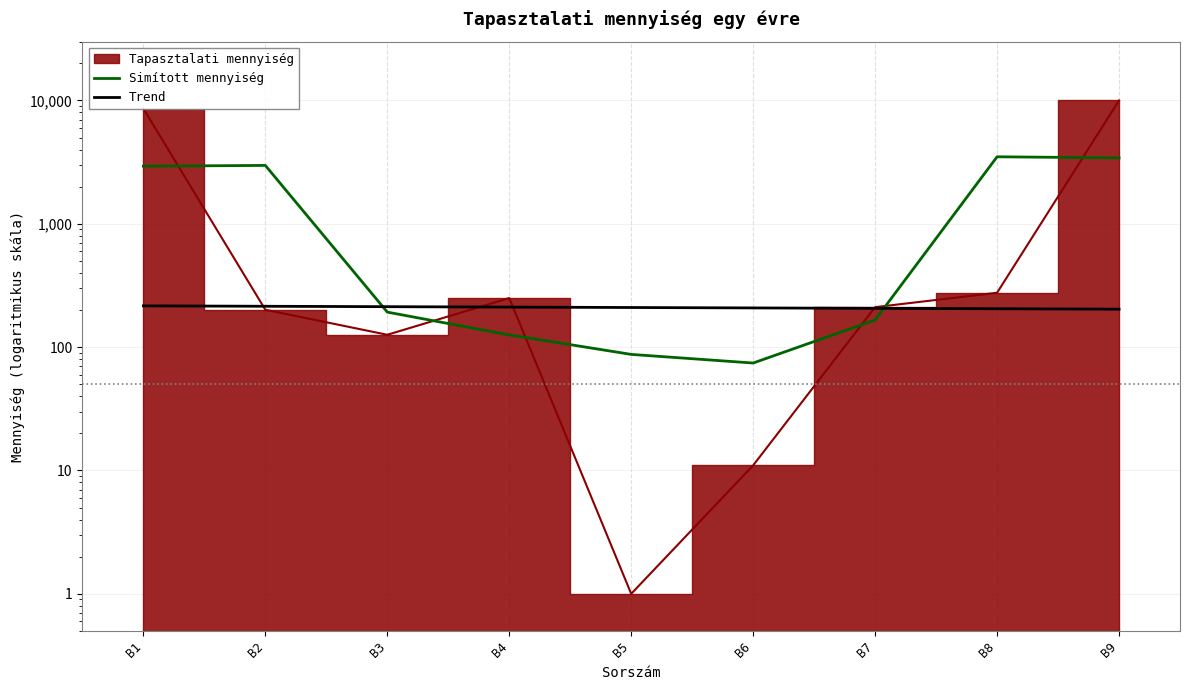

List the labels in order of Simított mennyiség value, largest first.

B8, B9, B2, B1, B3, B7, B4, B5, B6